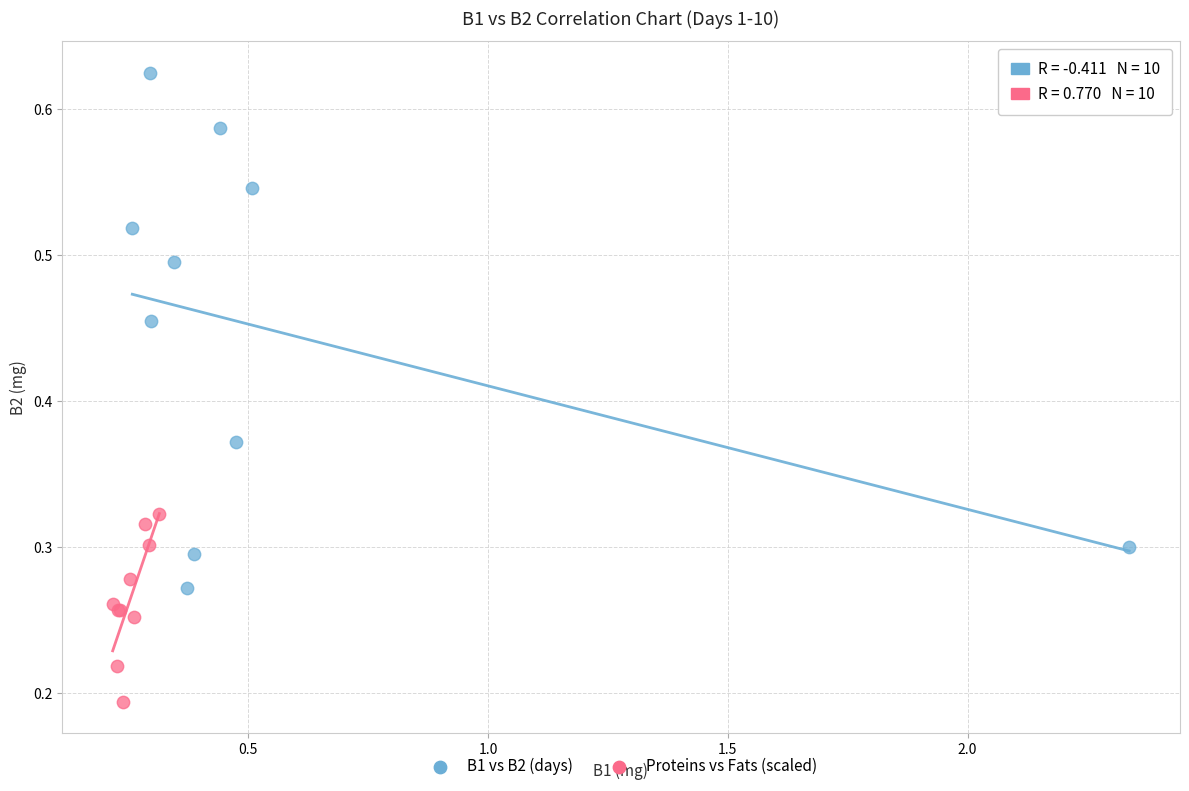

Which series has the largest Y range (max minus min)?

B1 vs B2 (days)